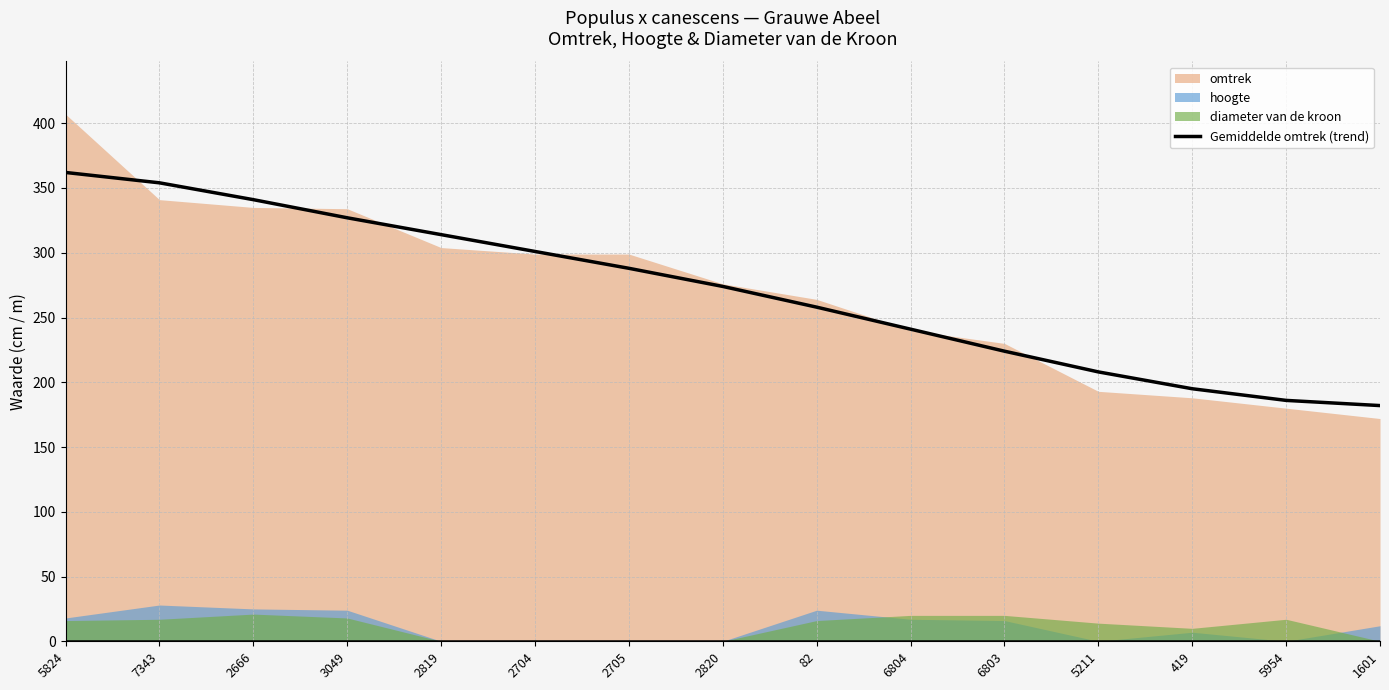

What is the average value?

270